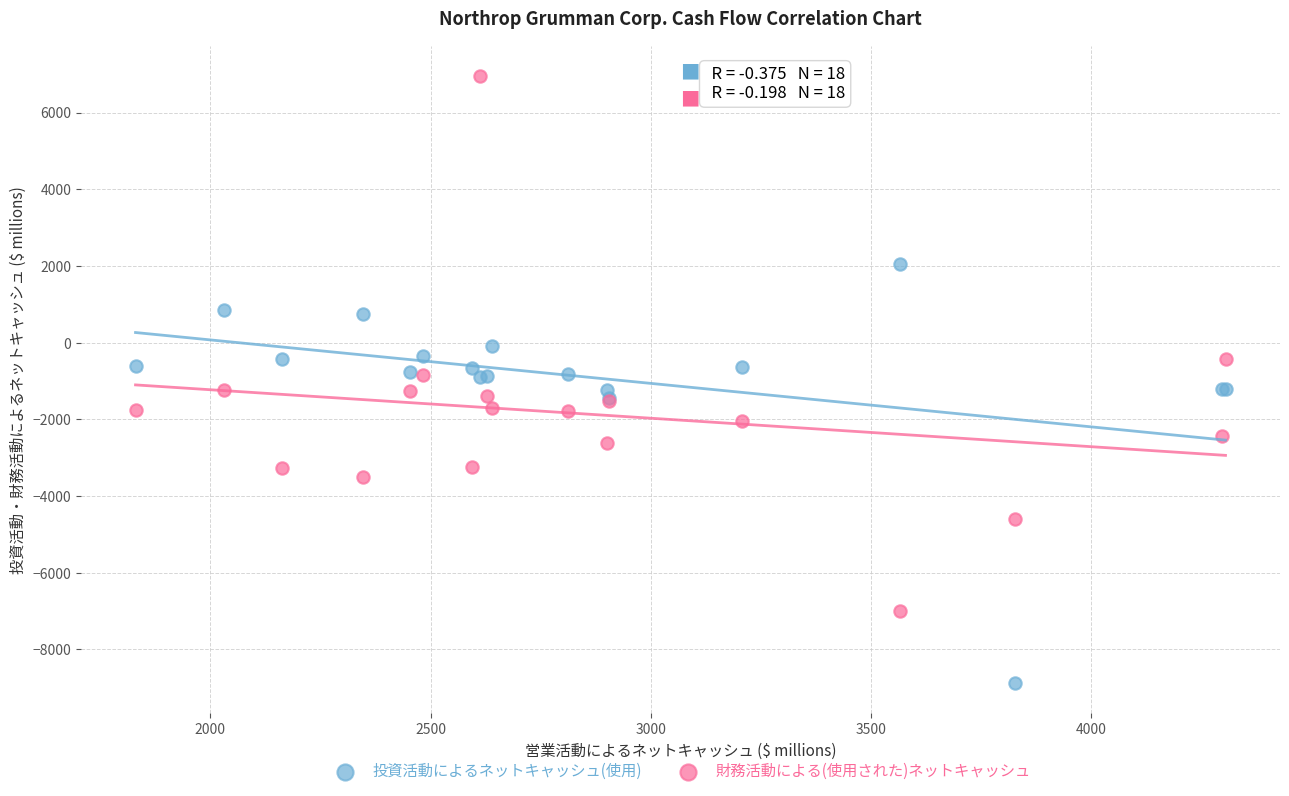

Which series reaches the maximum Y coordinate?

財務活動による(使用された)ネットキャッシュ